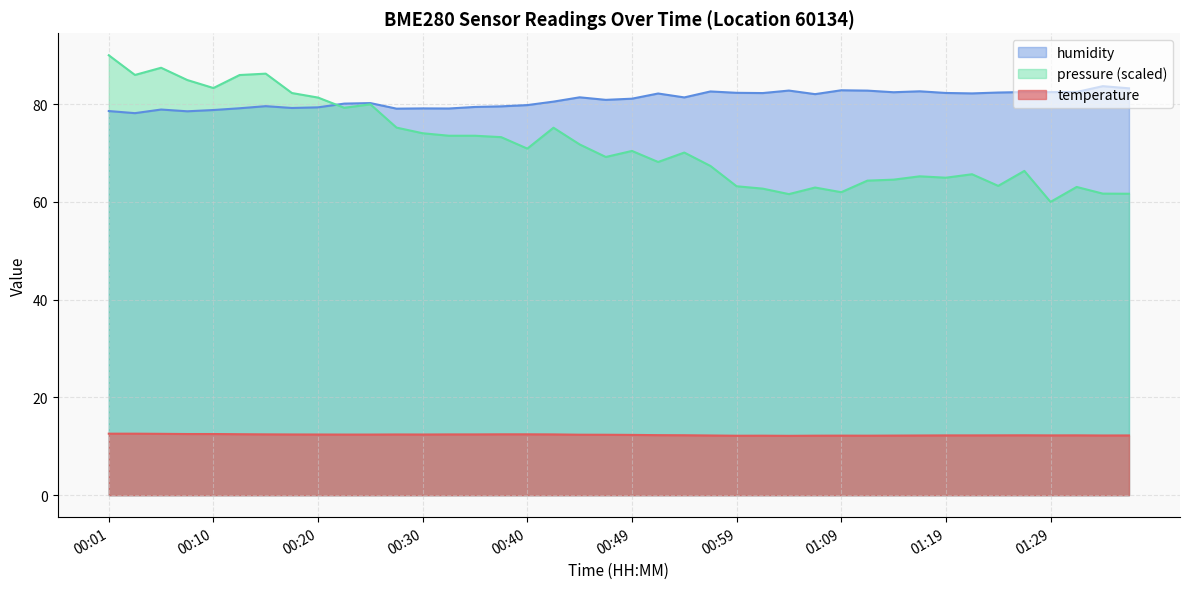

Rank the series by their average value, from highest to lowest.

humidity, temperature